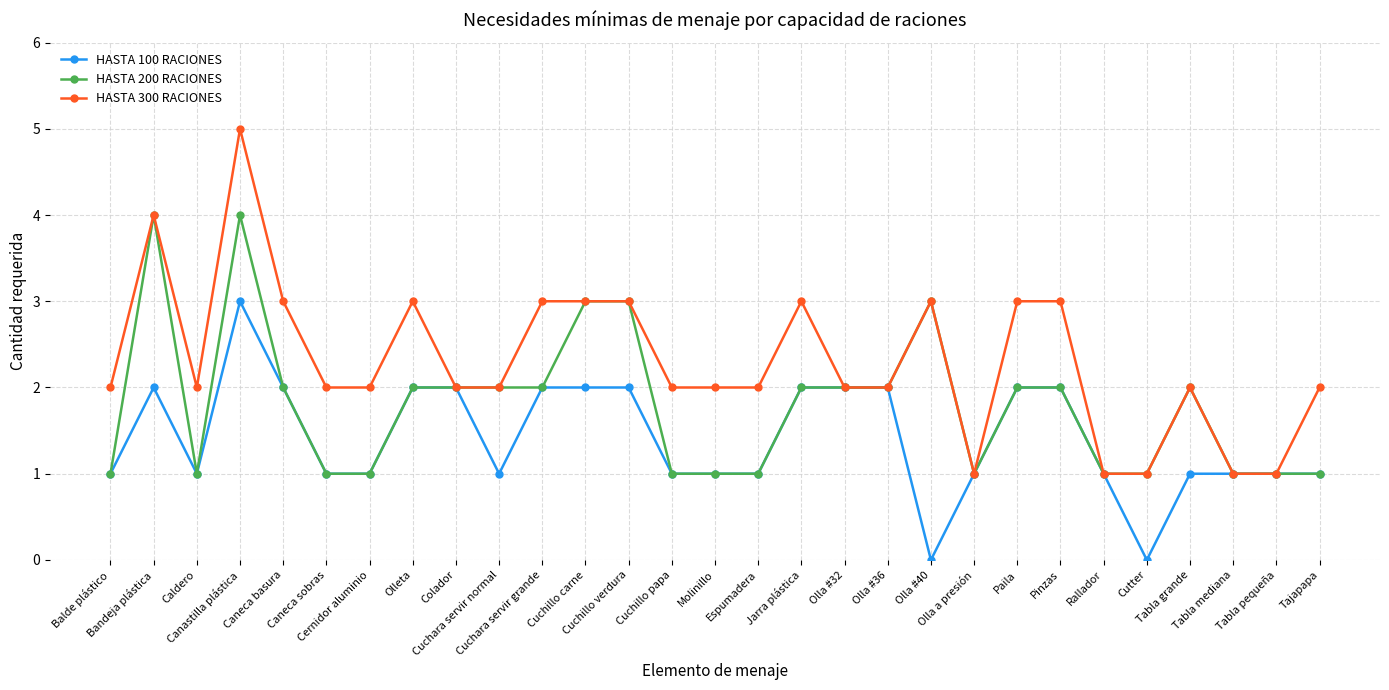

Is this an area chart (filled region under the line)?

No